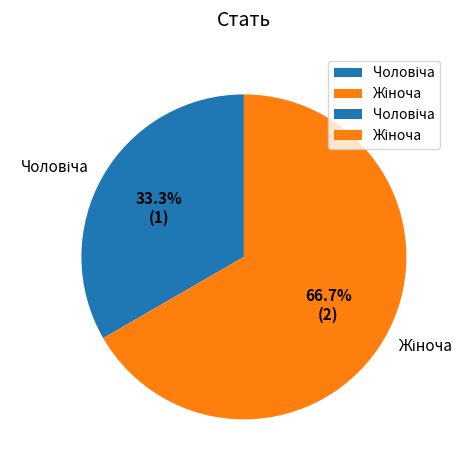

Does any single category account for the majority?

Yes